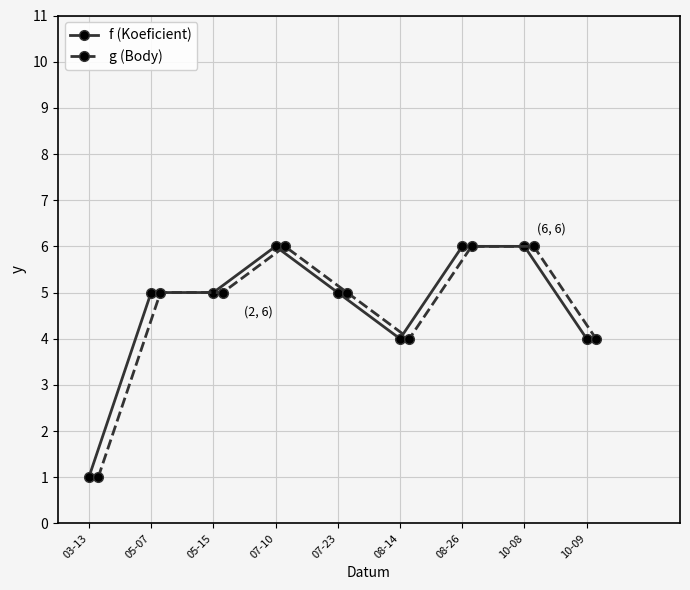

What are all the series names shown in the legend?

f (Koeficient), g (Body)